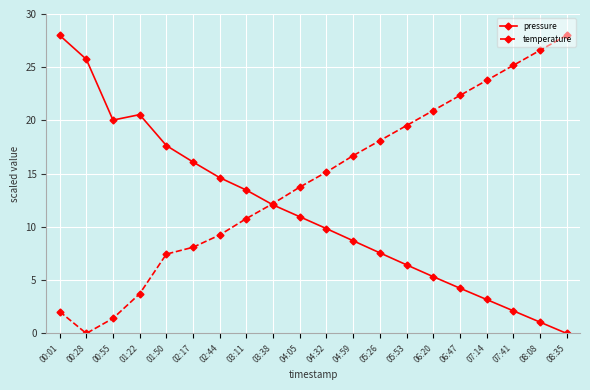

After their last crossing, which series has the higher values: temperature or pressure?

temperature